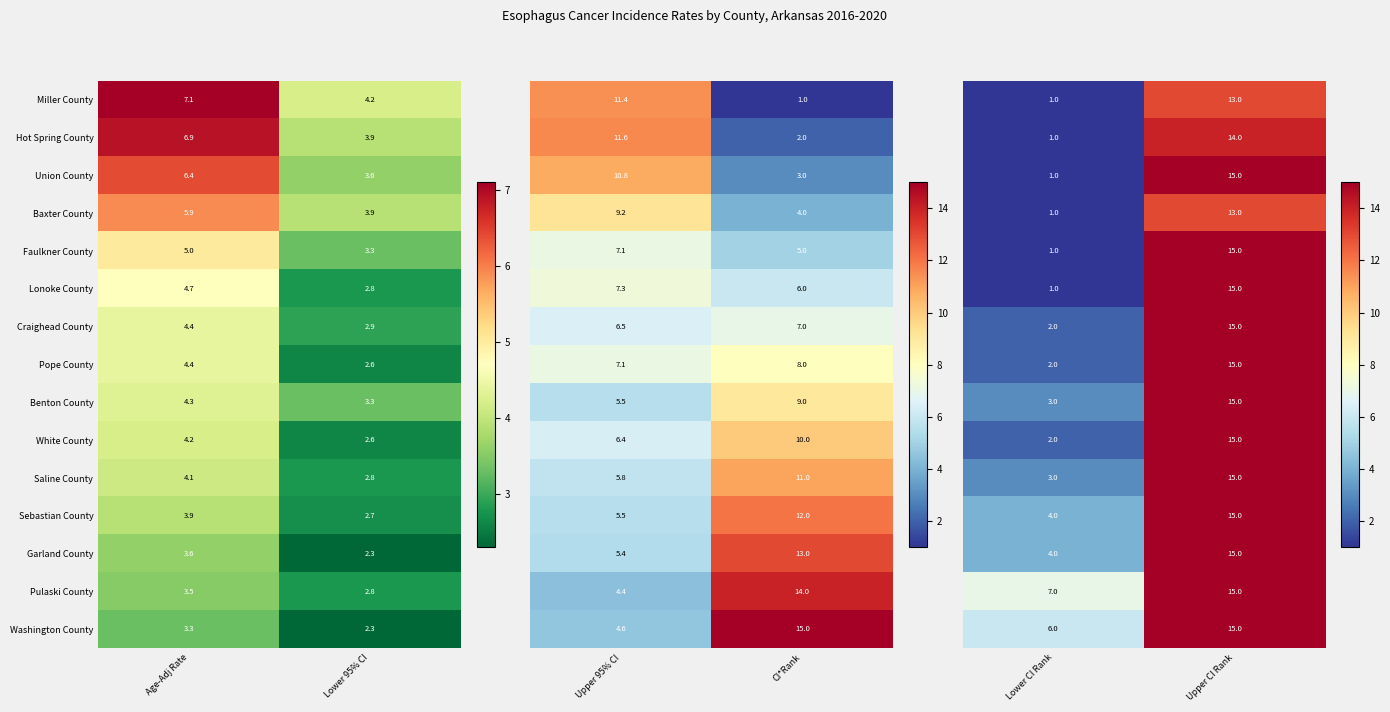

What is the sum of all Craighead County values?

7.3